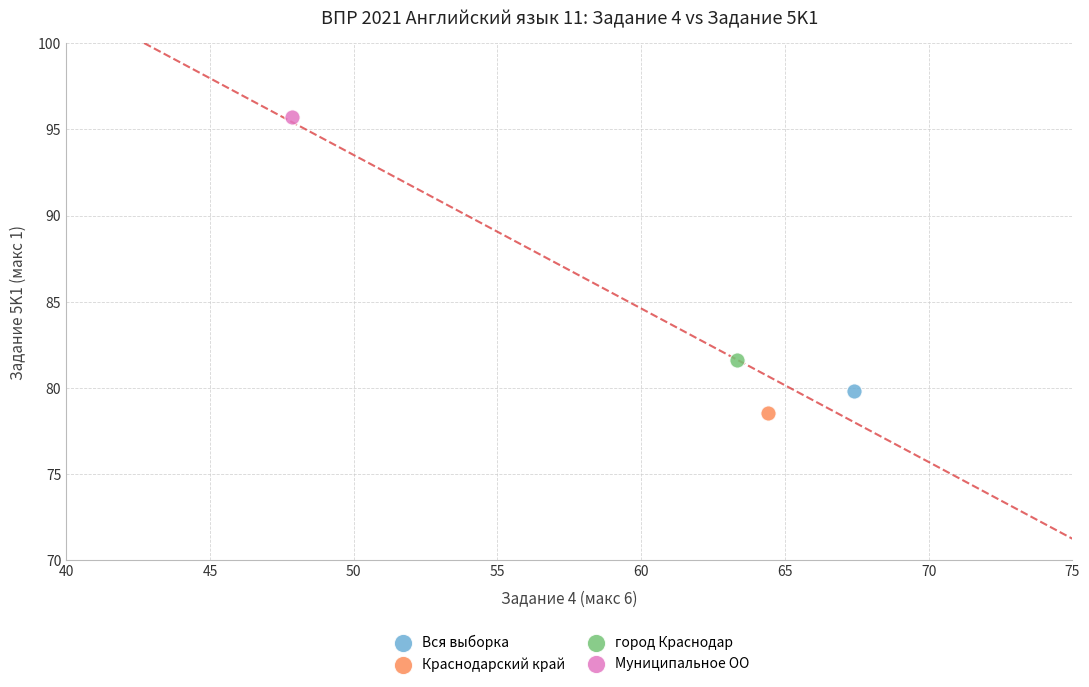

What are all the series names shown in the legend?

Вся выборка, Краснодарский край, город Краснодар, Муниципальное ОО